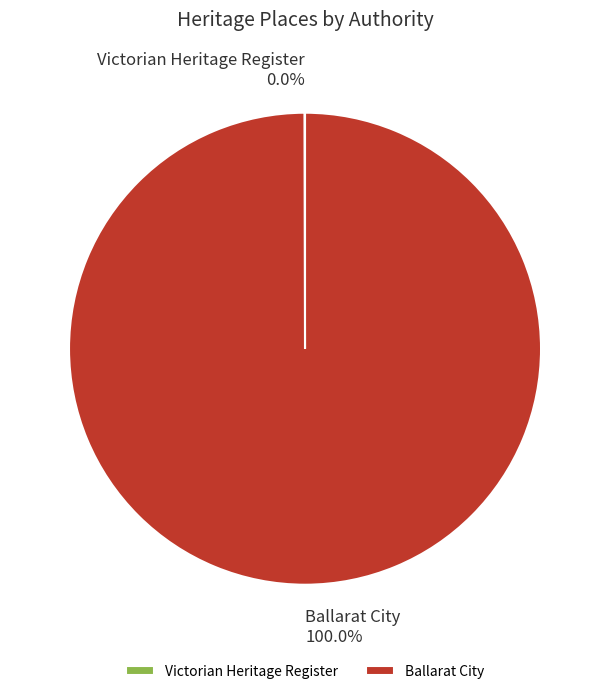

Is there any slice that represents more than half of the pie?

Yes